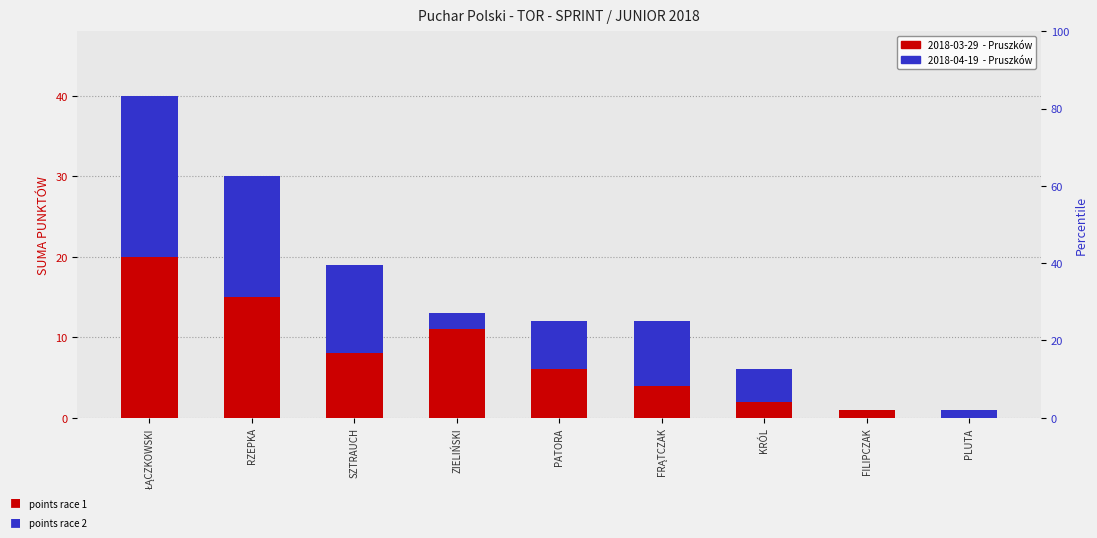

What is the difference between the maximum and minimum values in the 2018-04-19  - Pruszków series?

20